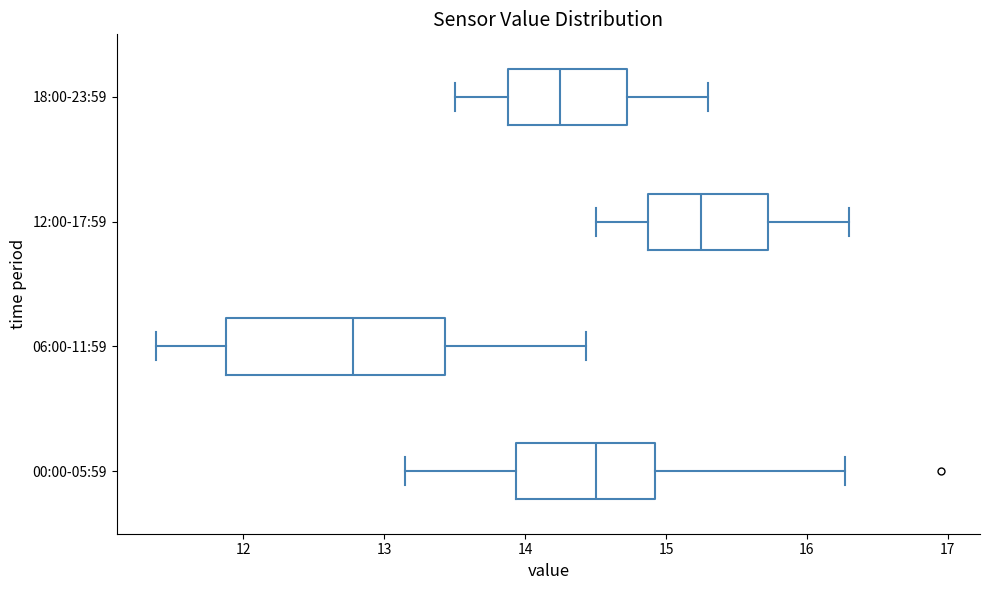

Reading bottom to top, transcribe this box plot: for each box, give where its median line is, the range the box spans, and where its two whiskers end, as read against the x-axis. The values are not printed on the chart, so give them approximately, as read against the axis.

00:00-05:59: median 14.5, box 13.9 to 14.9, whiskers 13.2 to 16.3
06:00-11:59: median 12.8, box 11.9 to 13.4, whiskers 11.4 to 14.4
12:00-17:59: median 15.3, box 14.9 to 15.7, whiskers 14.5 to 16.3
18:00-23:59: median 14.3, box 13.9 to 14.7, whiskers 13.5 to 15.3